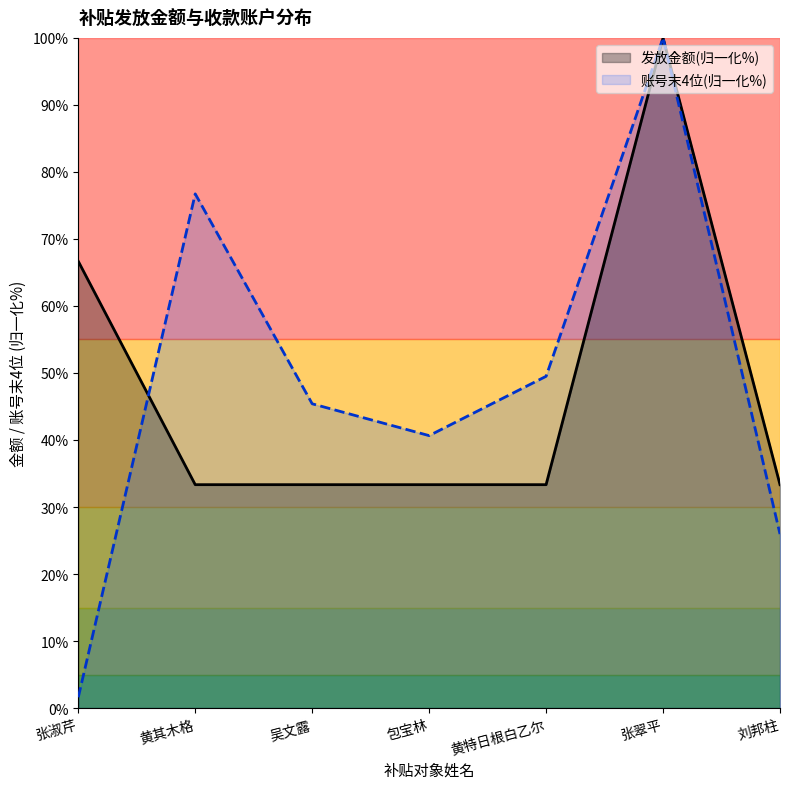

The value of 收款账户账号（末4位） at 张淑芹 is 1.6. True or false?

True